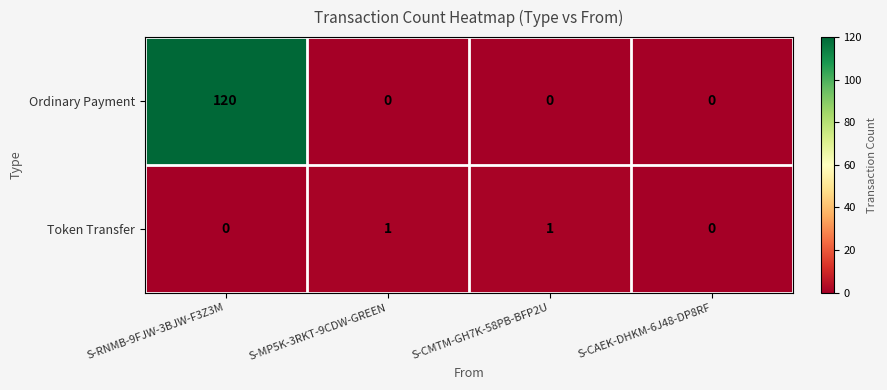

At how many categories does at least one series exceed 8?

1